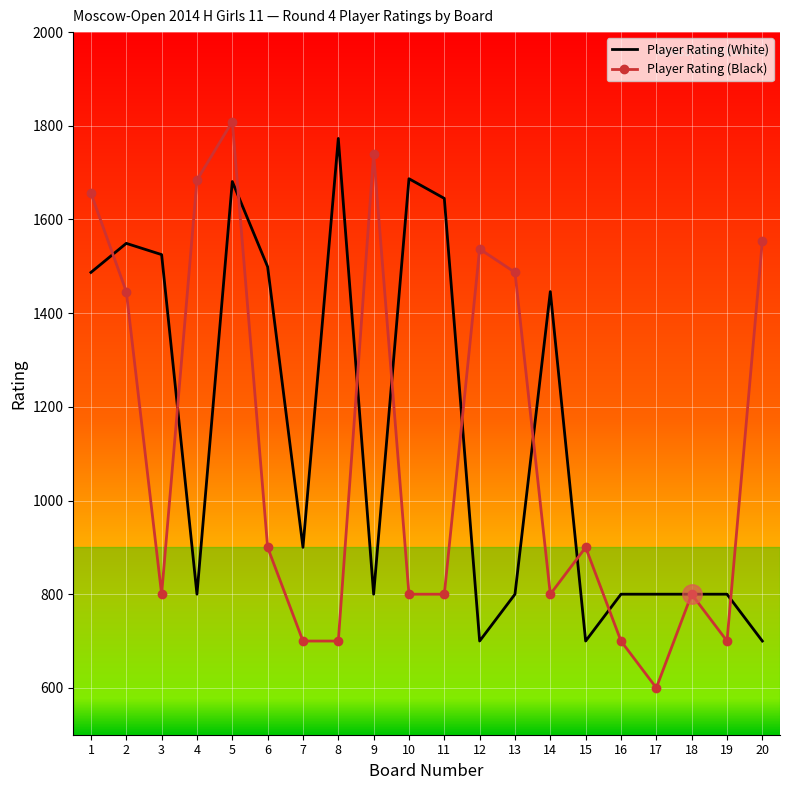

What is the difference between the highest and lowest values at 14?

646